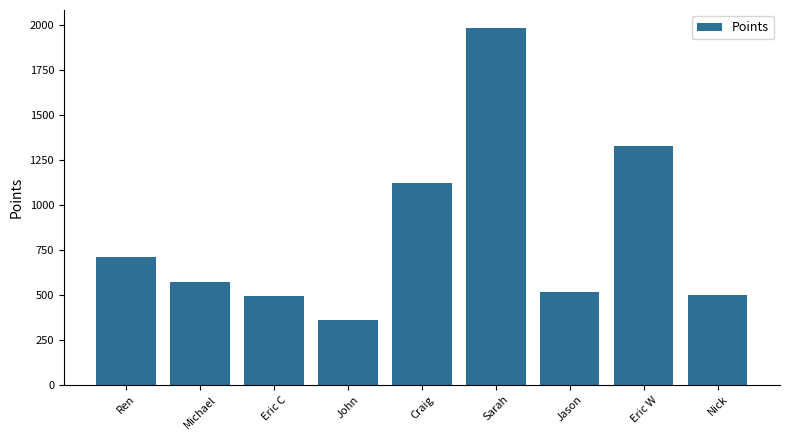

Where is the data nearest to the value 1172?

Craig